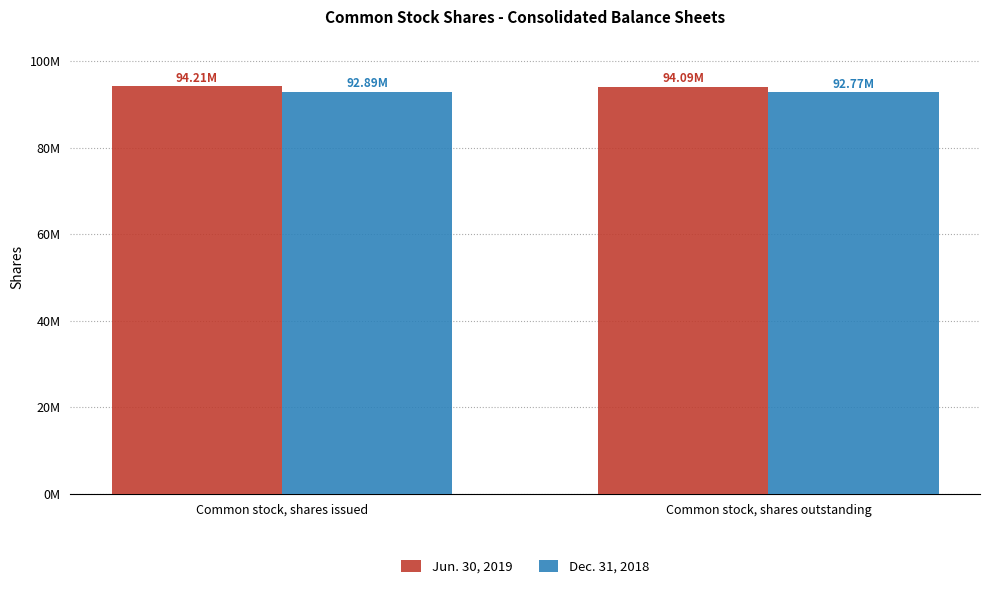

What is the lowest value of the Jun. 30, 2019 series?

94089000